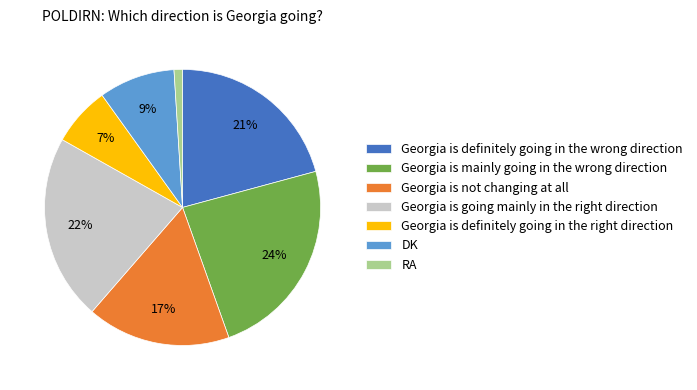

Count the number of slices in the pie.

7